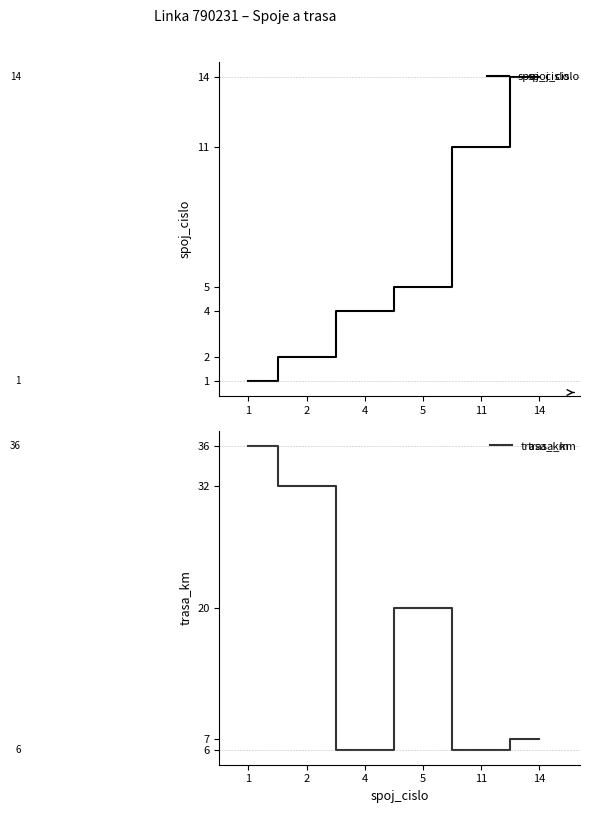

Is the value of trasa_km at 11 greater than the value of spoj_cislo at 5?

Yes